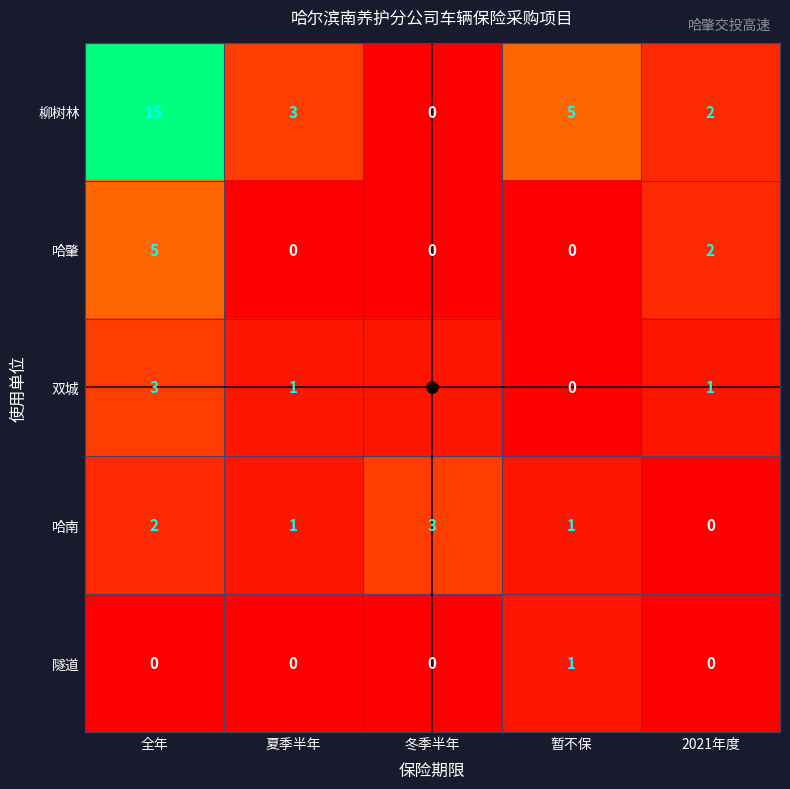

What is the spread (max minus min) of values at 全年?

15